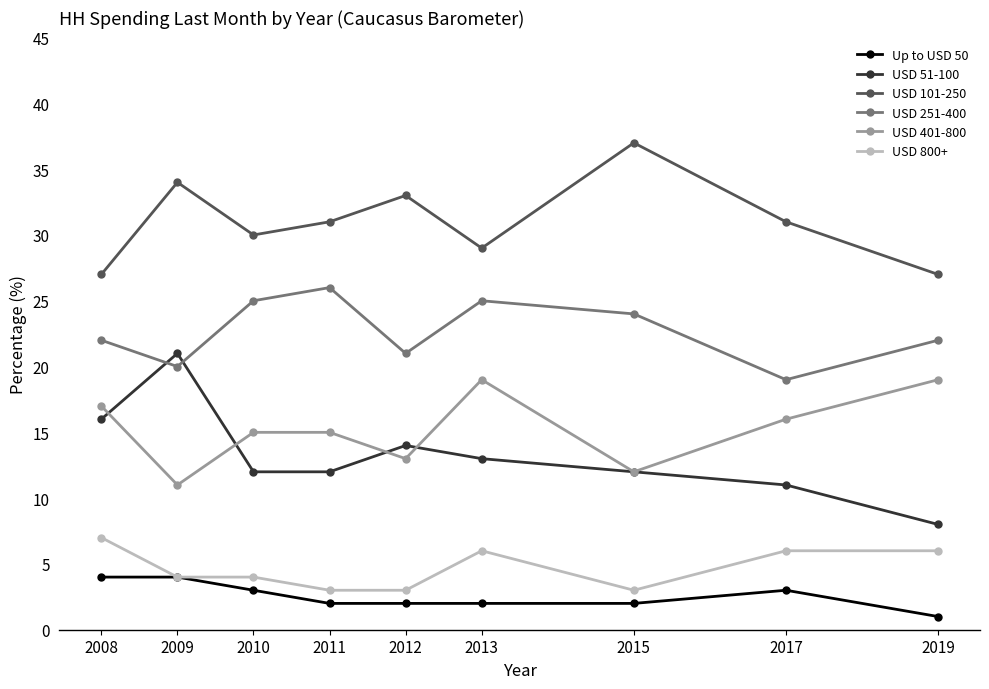

Reading left to right, what are all the values shown in this chart?

Up to USD 50: 2008=4	2009=4	2010=3	2011=2	2012=2	2013=2	2015=2	2017=3	2019=1
USD 51-100: 2008=16	2009=21	2010=12	2011=12	2012=14	2013=13	2015=12	2017=11	2019=8
USD 101-250: 2008=27	2009=34	2010=30	2011=31	2012=33	2013=29	2015=37	2017=31	2019=27
USD 251-400: 2008=22	2009=20	2010=25	2011=26	2012=21	2013=25	2015=24	2017=19	2019=22
USD 401-800: 2008=17	2009=11	2010=15	2011=15	2012=13	2013=19	2015=12	2017=16	2019=19
USD 800+: 2008=7	2009=4	2010=4	2011=3	2012=3	2013=6	2015=3	2017=6	2019=6